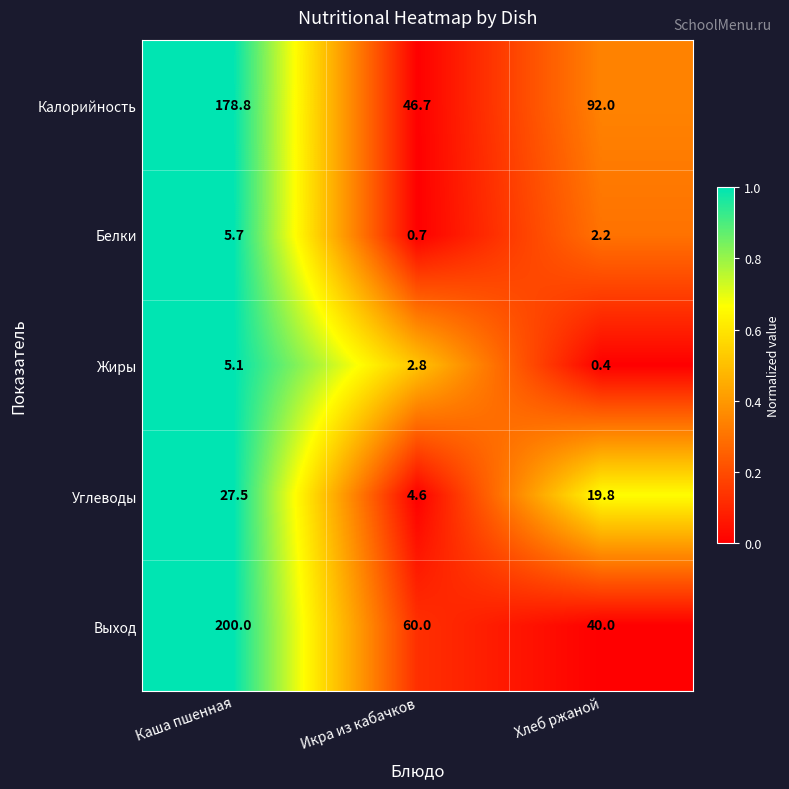

List the series in order of their peak value, lowest first.

Жиры, Белки, Углеводы, Калорийность, Выход